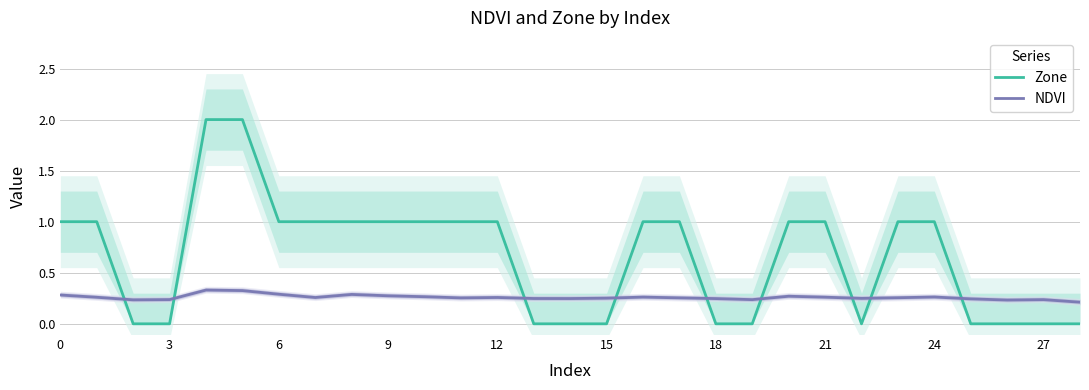

True or false: Zone has a value of 1.0 at 24.

True